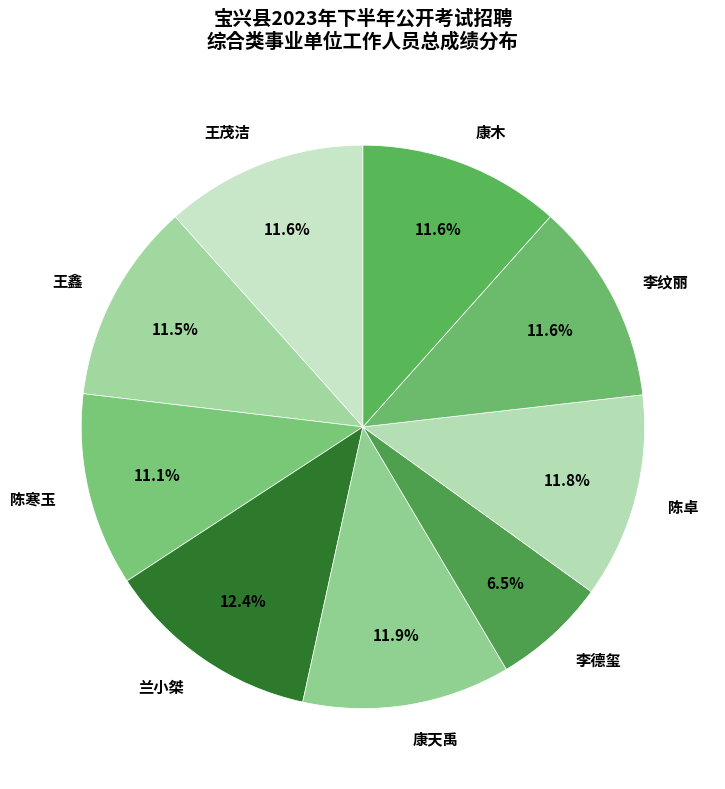

To the nearest percent, what percentage of the pie is 兰小桀?

12%